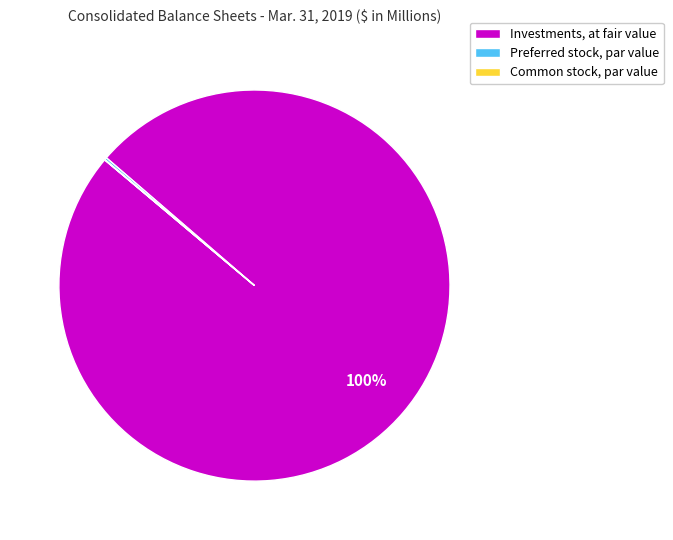

To the nearest percent, what is the average slice percentage?

33%